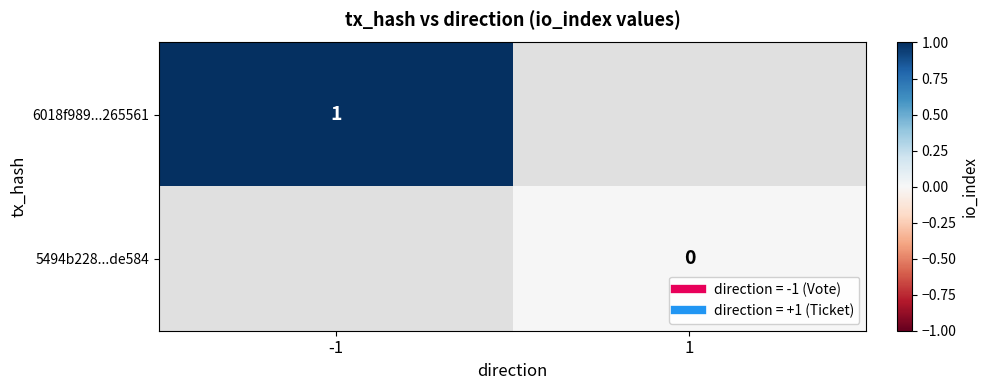

Count the number of data series in this chart.

2